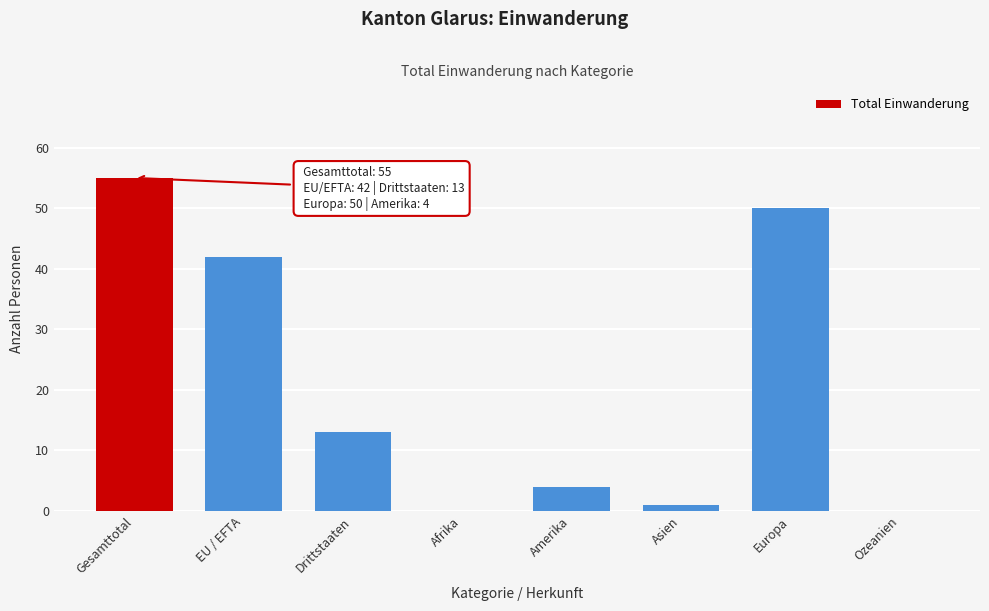

Reading right to left, what are all the values shown in this chart?

Ozeanien=0	Europa=50	Asien=1	Amerika=4	Afrika=0	Drittstaaten=13	EU / EFTA=42	Gesamttotal=55